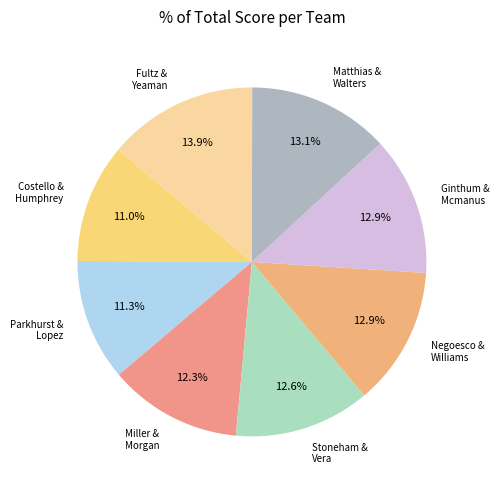

Which category has the biggest portion of the pie?

Fultz & Yeaman